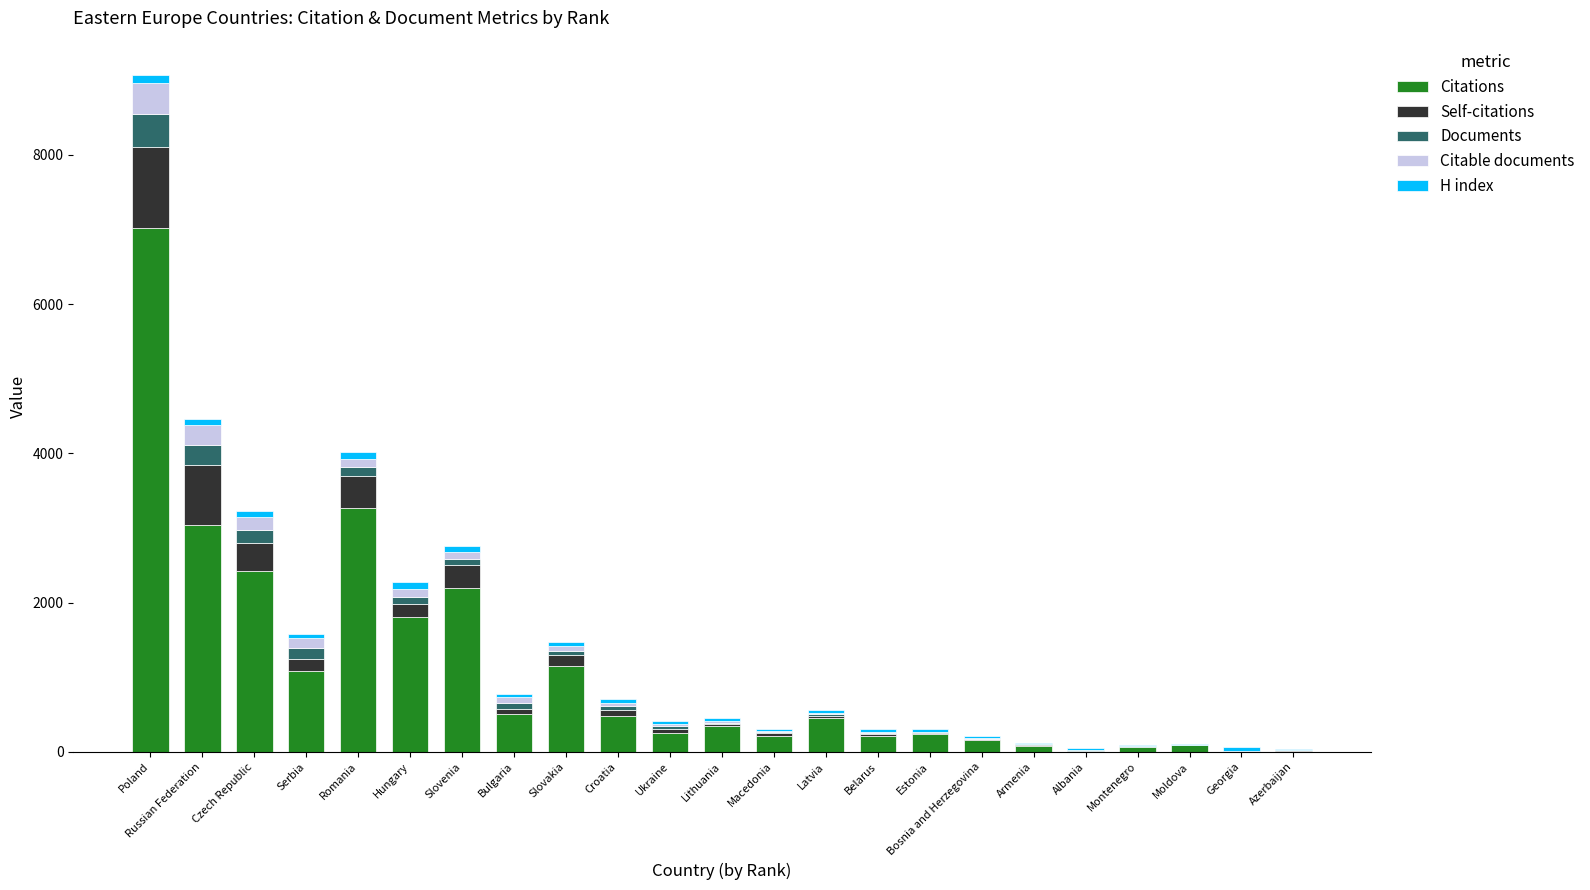

Which category has the highest value in the Citations series?

Poland